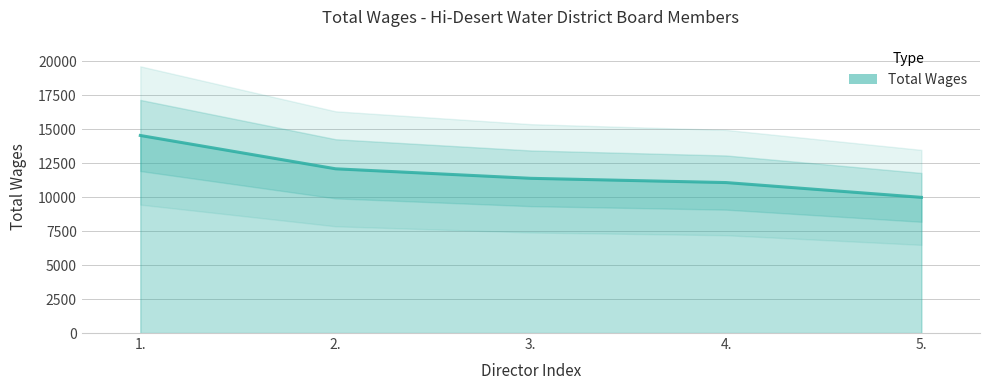

What is the smallest value displayed?

9975